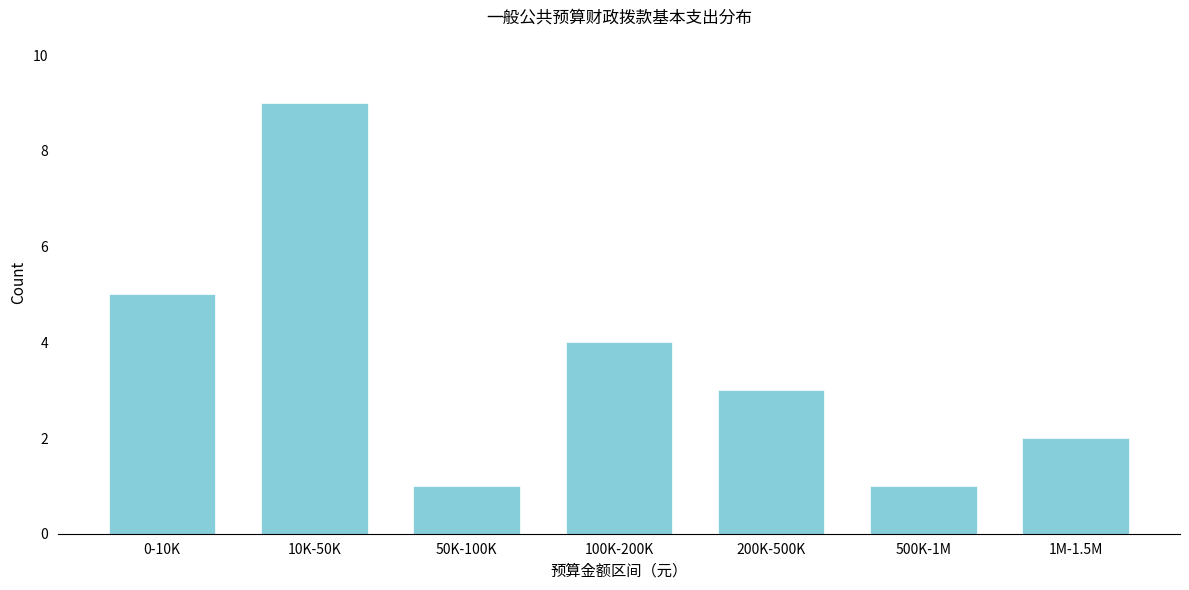

Reading left to right, what are all the values shown in this chart?

0-10K=5	10K-50K=9	50K-100K=1	100K-200K=4	200K-500K=3	500K-1M=1	1M-1.5M=2